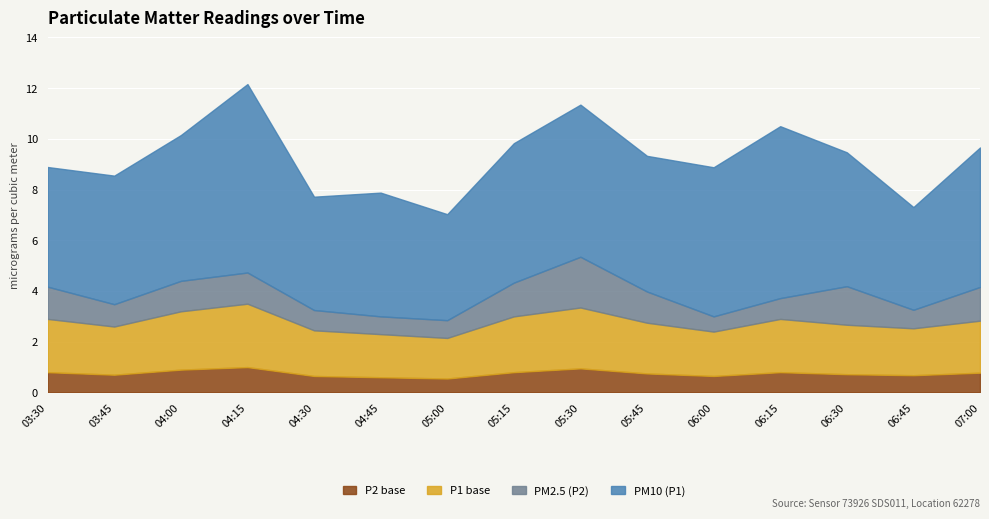

Reading left to right, what are all the values shown in this chart?

P1: 4.7	5.1	5.8	7.4	4.5	4.9	4.2	5.5	6.0	5.3	5.9	6.8	5.3	4.0	5.5
P2: 1.3	0.9	1.2	1.2	0.8	0.7	0.7	1.3	2.0	1.2	0.6	0.8	1.5	0.7	1.3
P1_extra: 2.1	1.9	2.3	2.5	1.8	1.7	1.6	2.2	2.4	2.0	1.8	2.1	1.9	1.9	2.0
P2_extra: 0.8	0.7	0.9	1.0	0.7	0.6	0.6	0.8	0.9	0.8	0.7	0.8	0.7	0.7	0.8